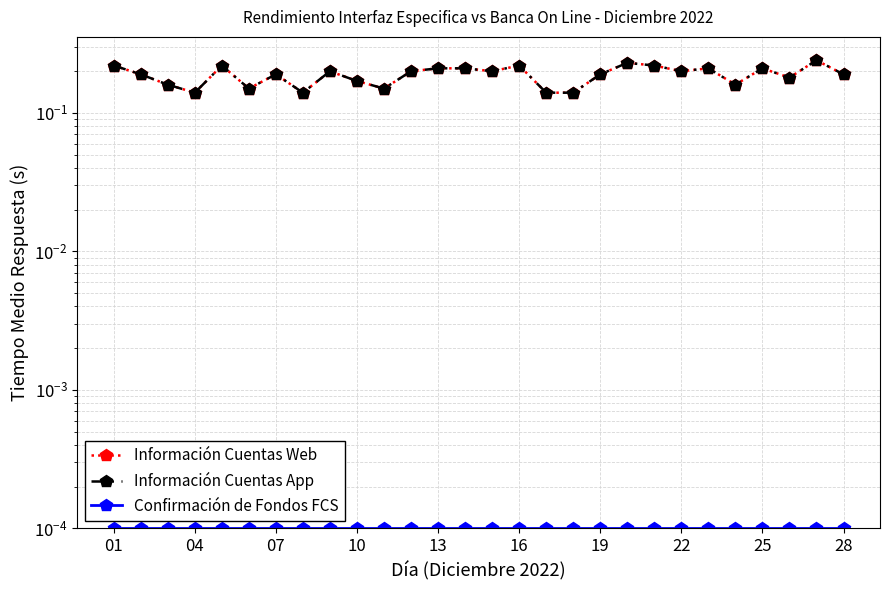

At which label is Confirmación de Fondos FCS closest to 0?

01